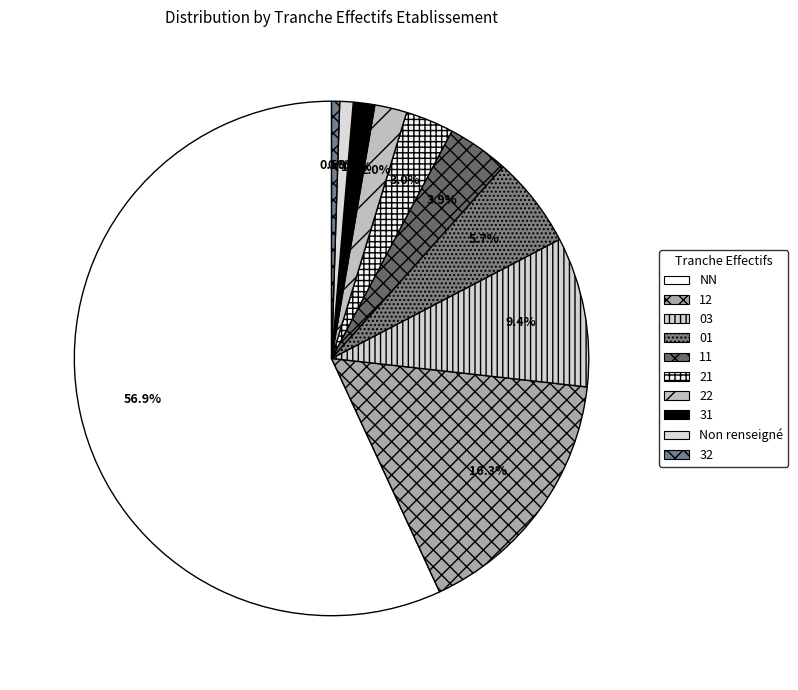

How many segments does this pie chart have?

10